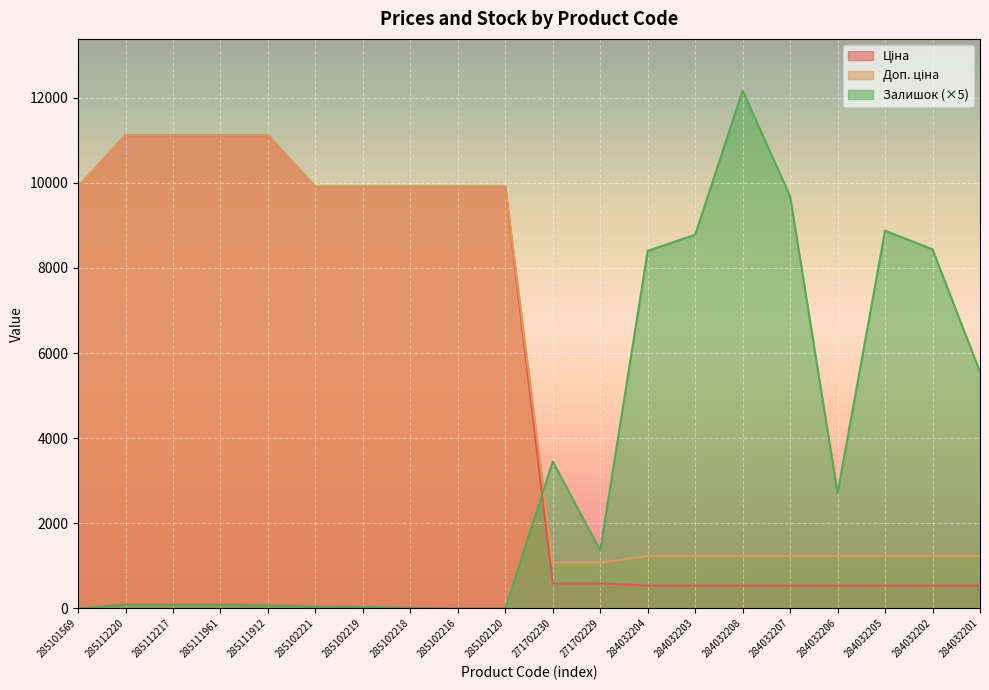

What is the average value of the Залишок series?

3491.0